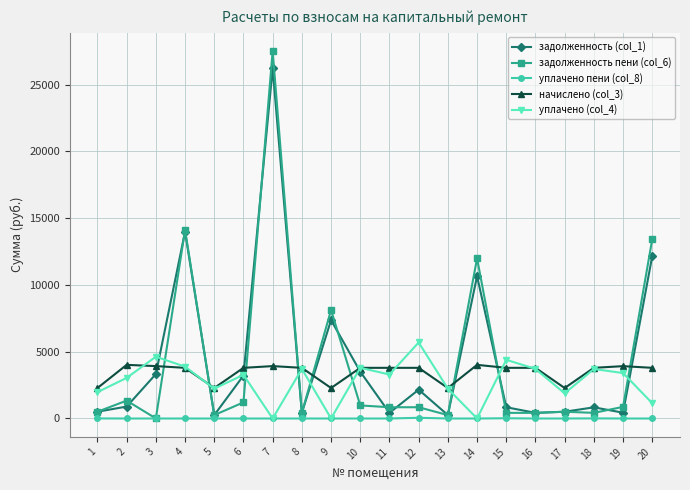

Is the value of задолженность (col_1) at 8 greater than the value of уплачено (col_4) at 11?

No